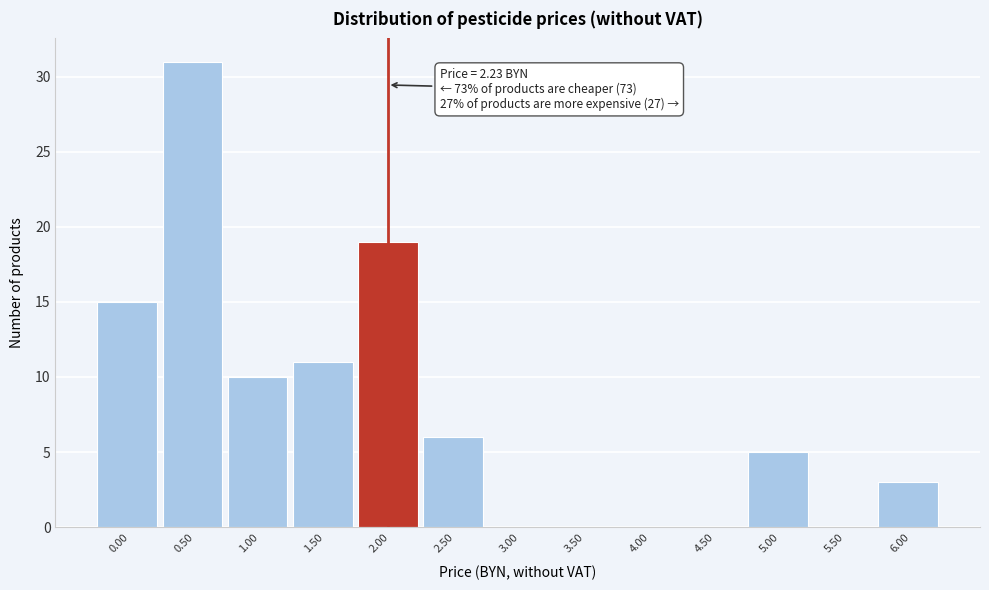

Reading left to right, what are all the values shown in this chart?

0.00=15	0.50=31	1.00=10	1.50=11	2.00=19	2.50=6	3.00=0	3.50=0	4.00=0	4.50=0	5.00=5	5.50=0	6.00=3